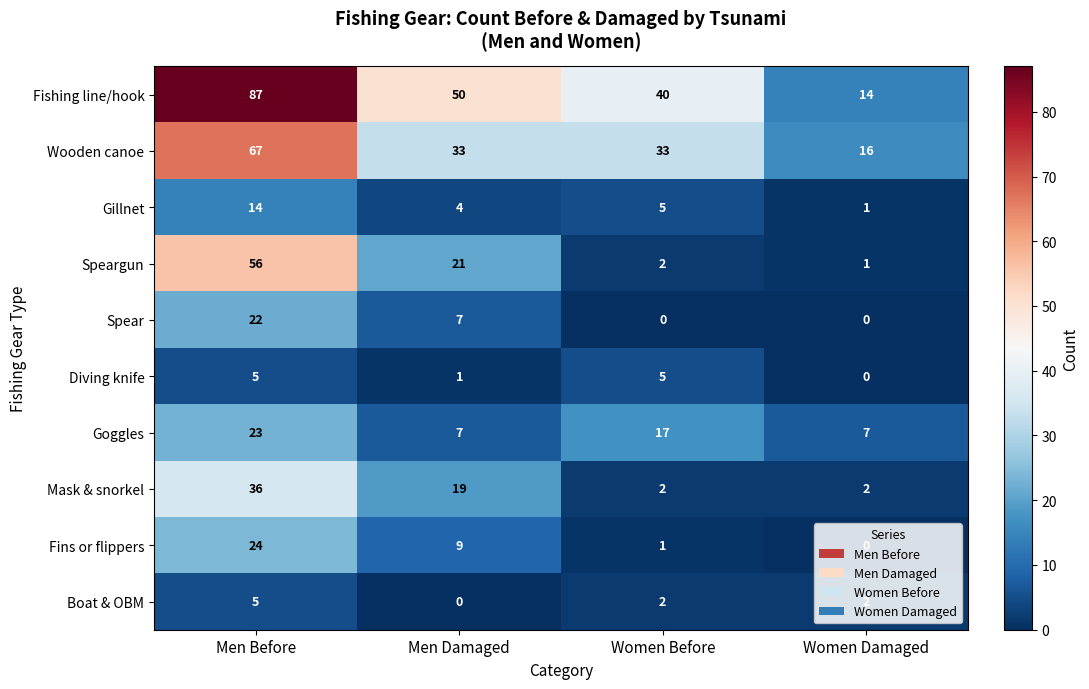

Between Men Before and Women Before, which series saw the biggest shift?

Speargun